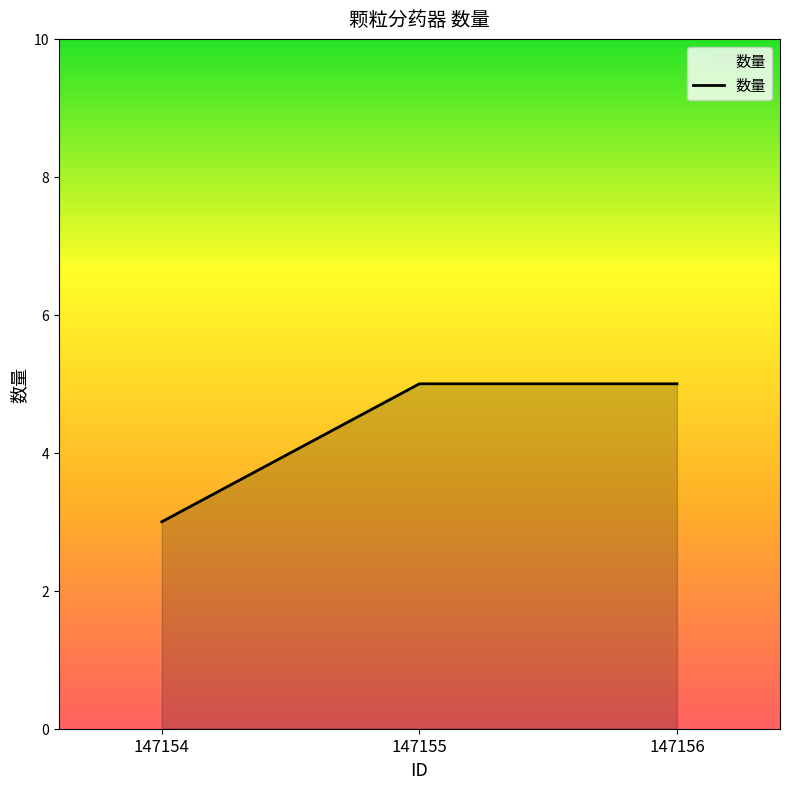

Is it true that the value at 147154 is 1?

False